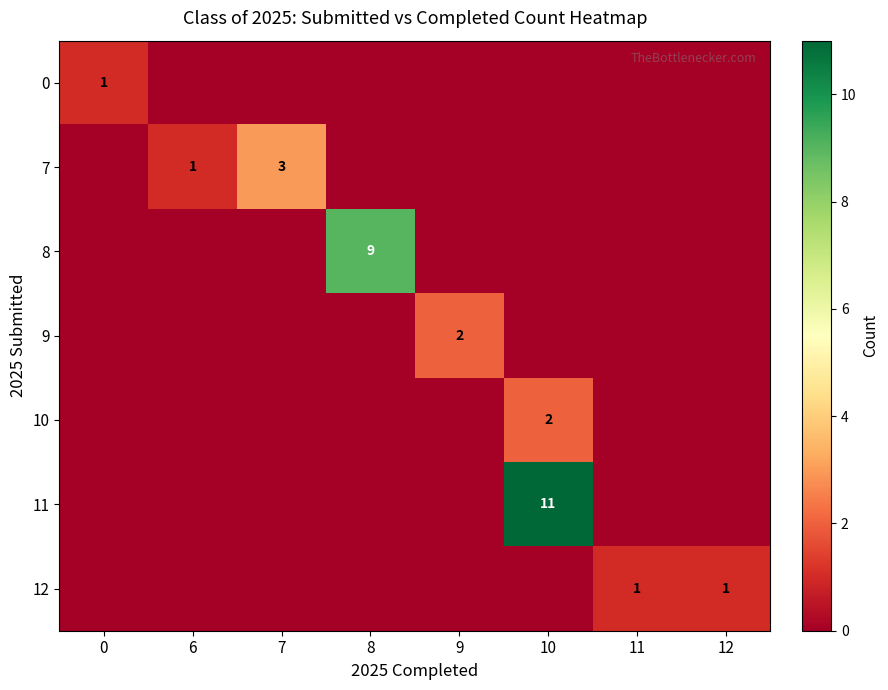

The value of 0 at 0 is 1. True or false?

True